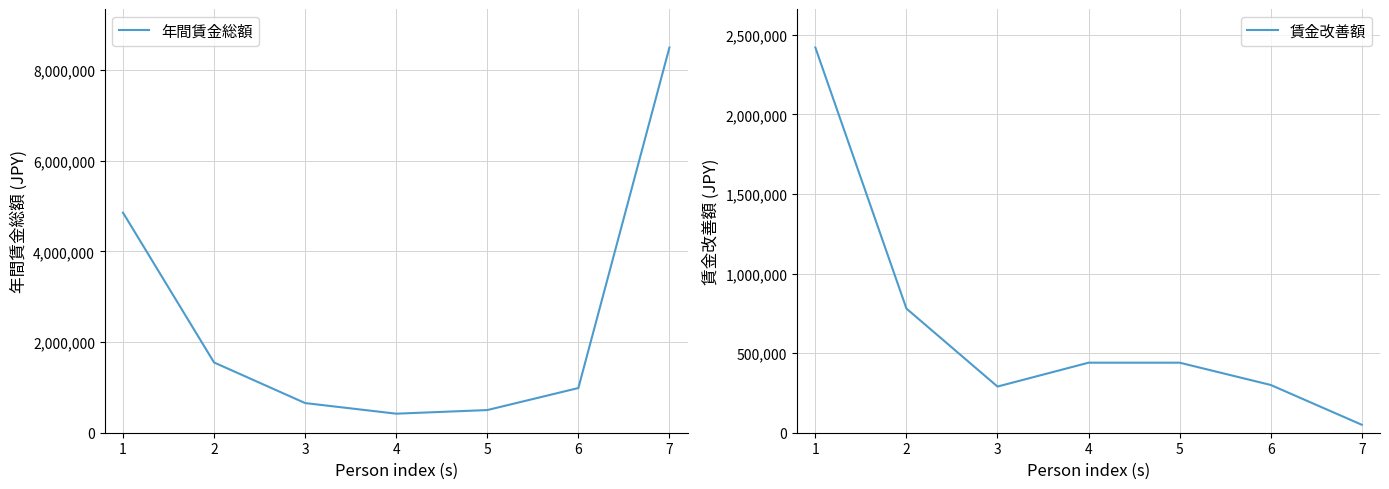

At which label does 賃金改善額 reach its peak?

1